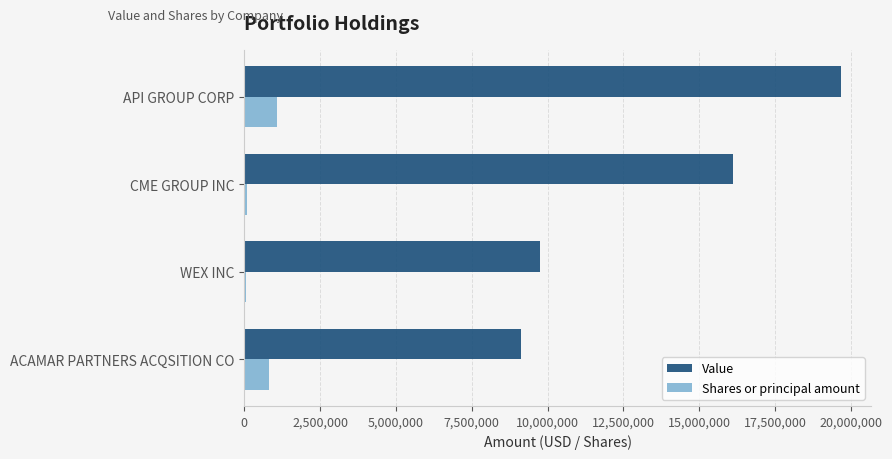

At which label is Shares or principal amount closest to 566220?

ACAMAR PARTNERS ACQSITION CO